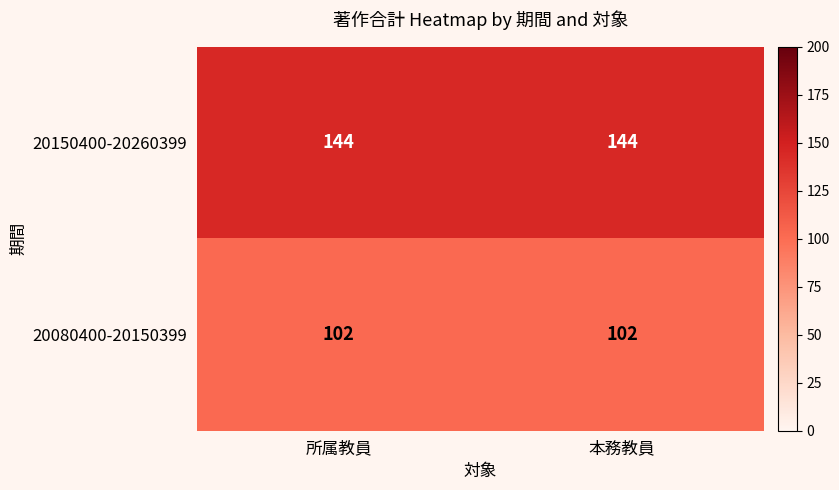

What is the average value of the 20150400-20260399 series?

144